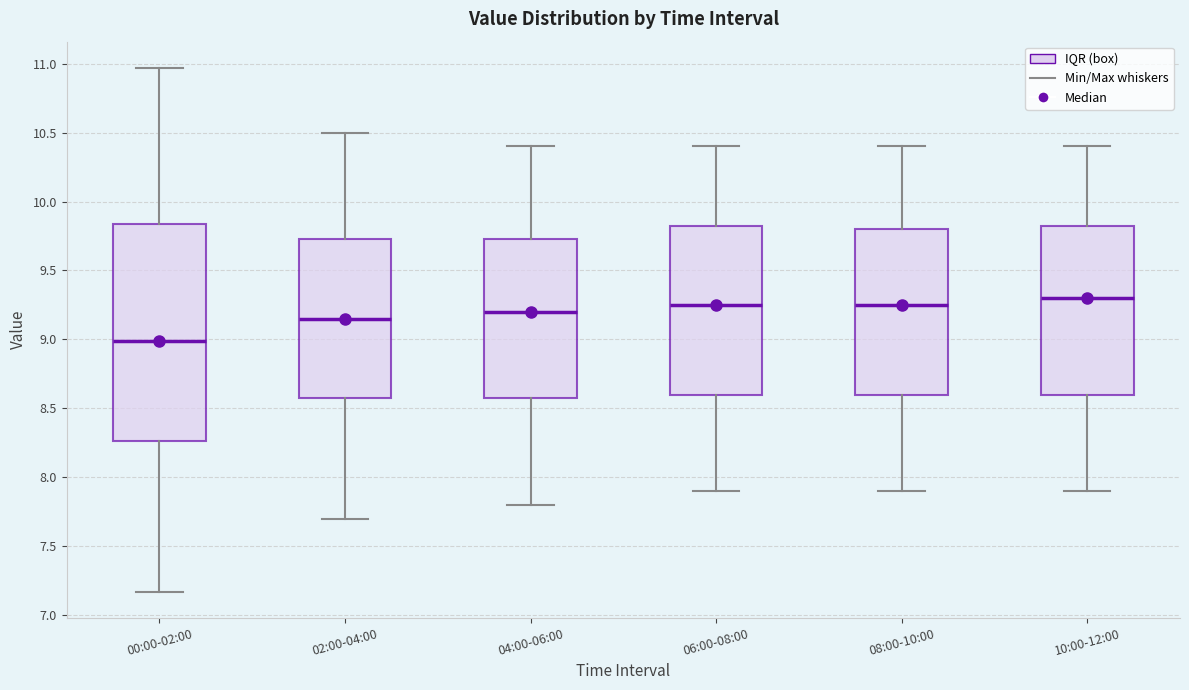

Which box's median line is the highest?

10:00-12:00